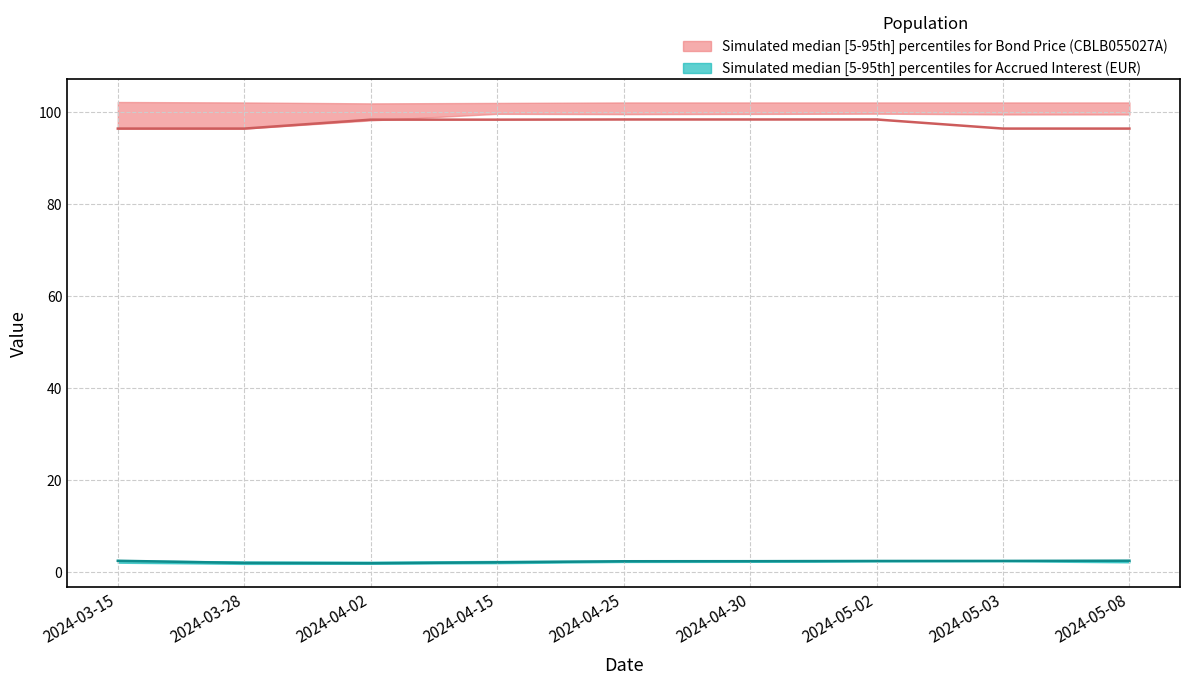

At which category is the sum across all series the highest?

2024-05-02